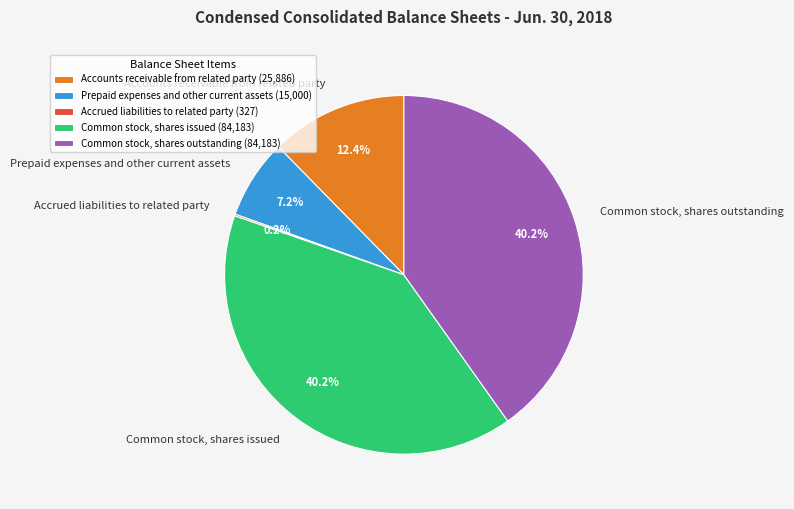

Does Prepaid expenses and other current assets account for over 50% of the chart?

No